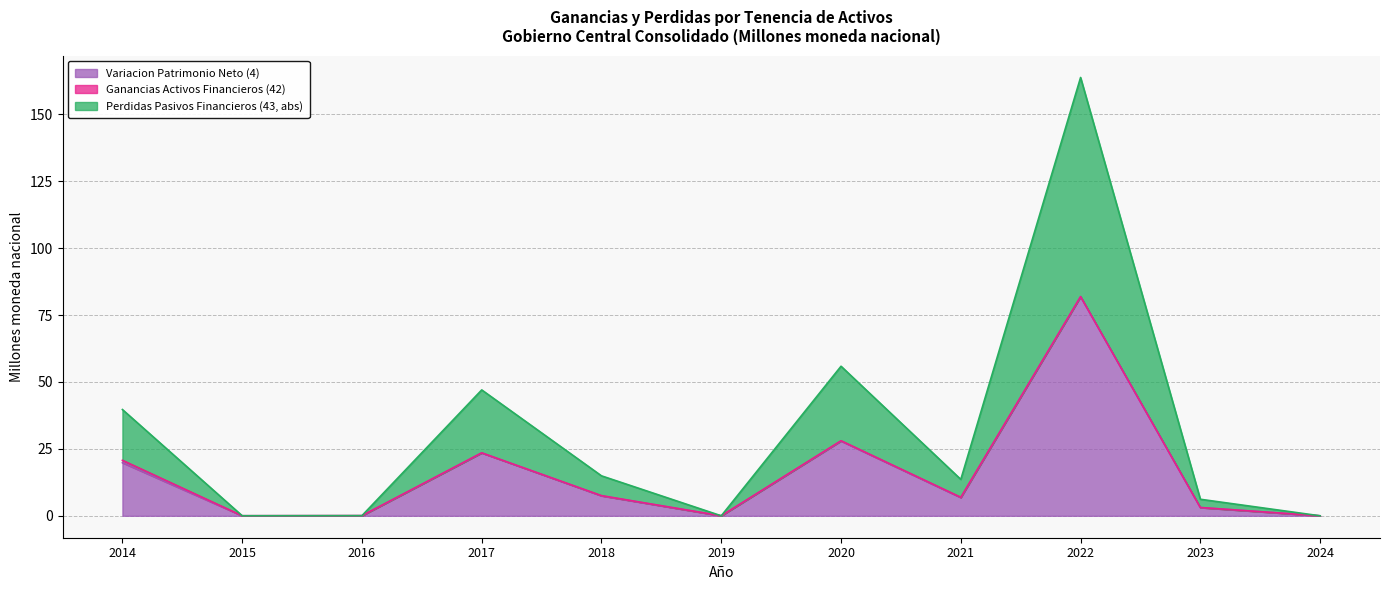

At which label does Variacion Patrimonio Neto (4) first exceed 13?

2014